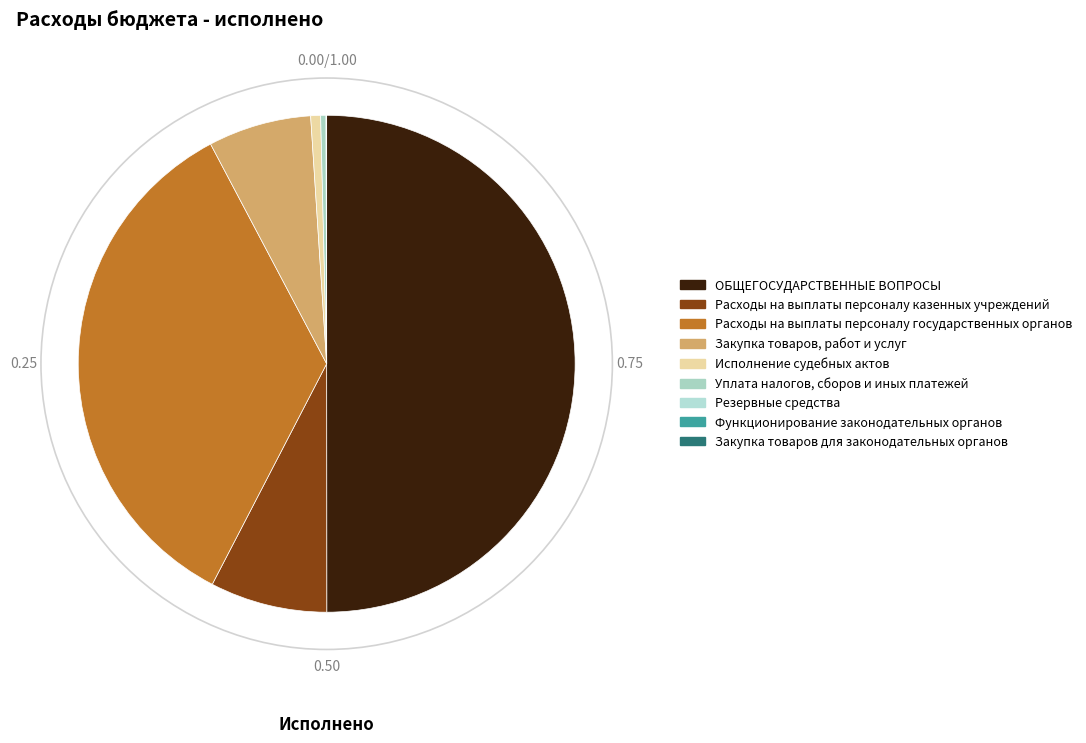

Which category has the smallest portion of the pie?

Функционирование законодательных органов